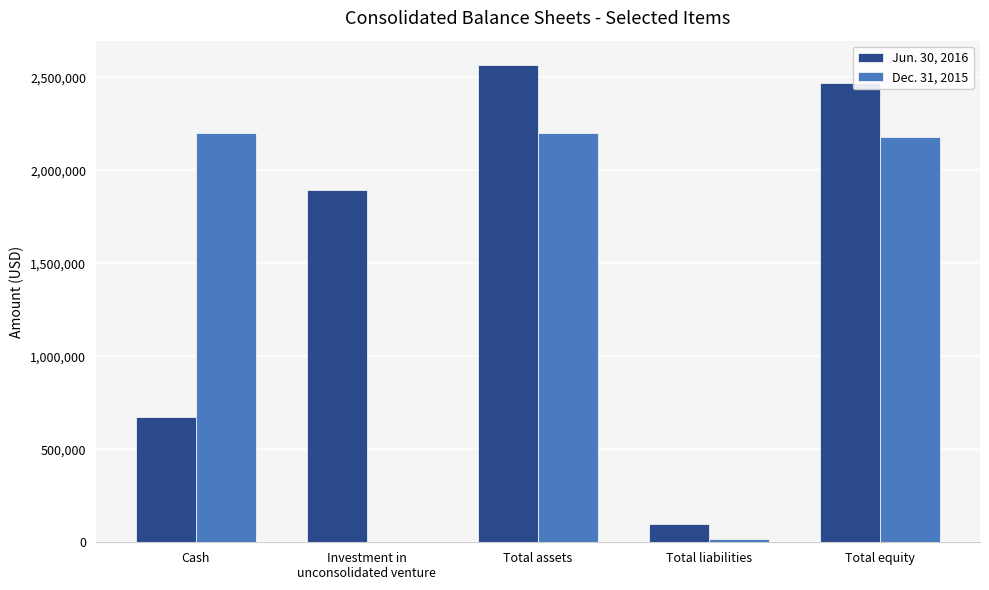

At which category is the sum across all series the highest?

Total assets